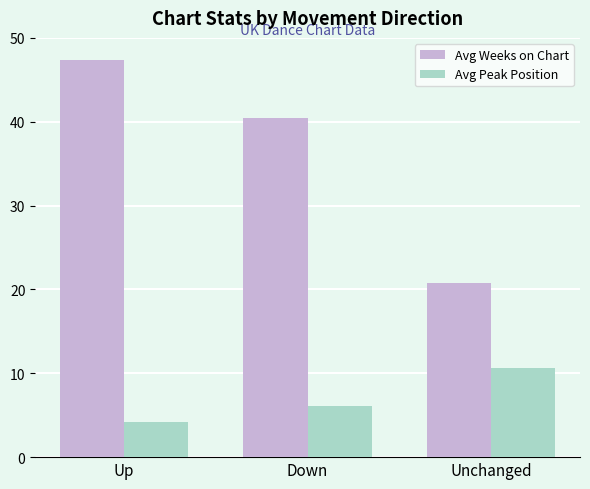

At how many categories does at least one series exceed 18?

3